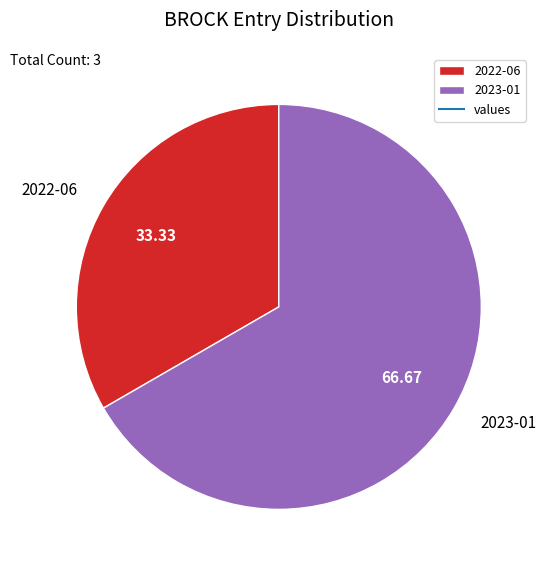

Which slice is the smallest?

2022-06